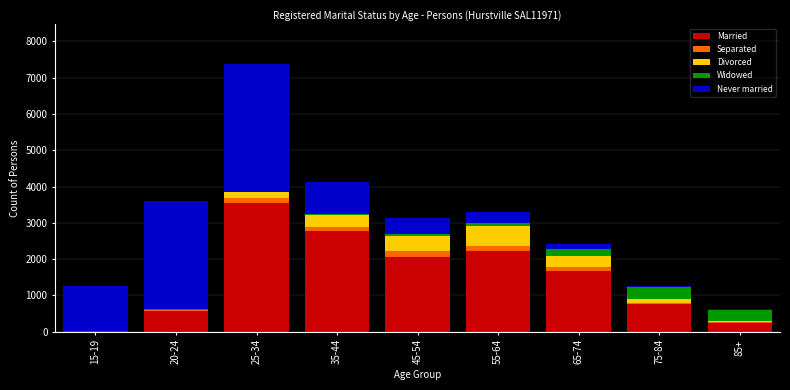

At which category is the sum across all series the highest?

25-34